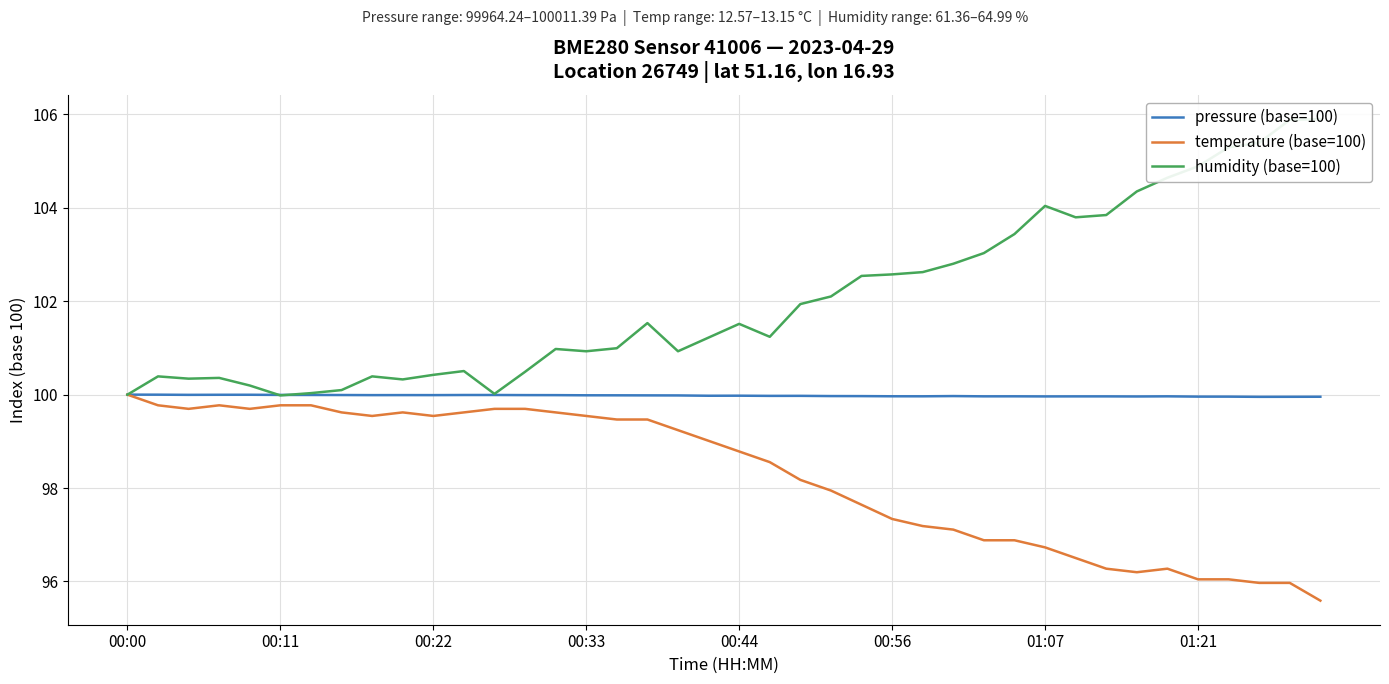

Is it true that pressure (base=100) equals 69.9 at 00:44?

False